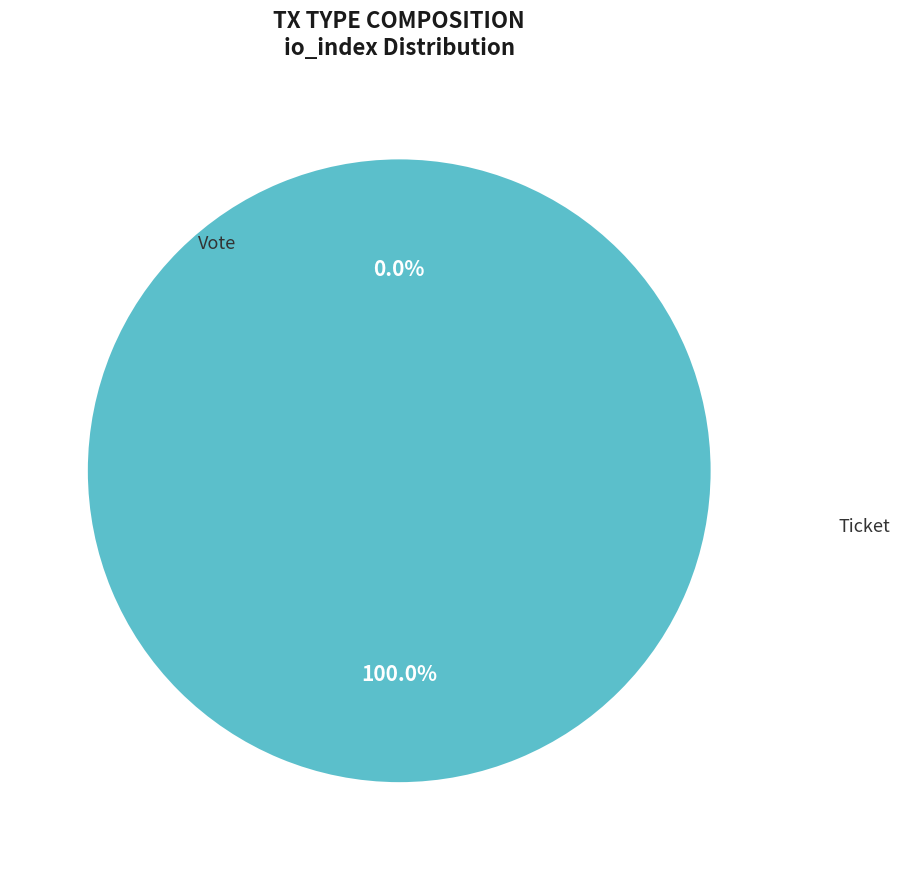

Is there a majority slice in this chart?

Yes